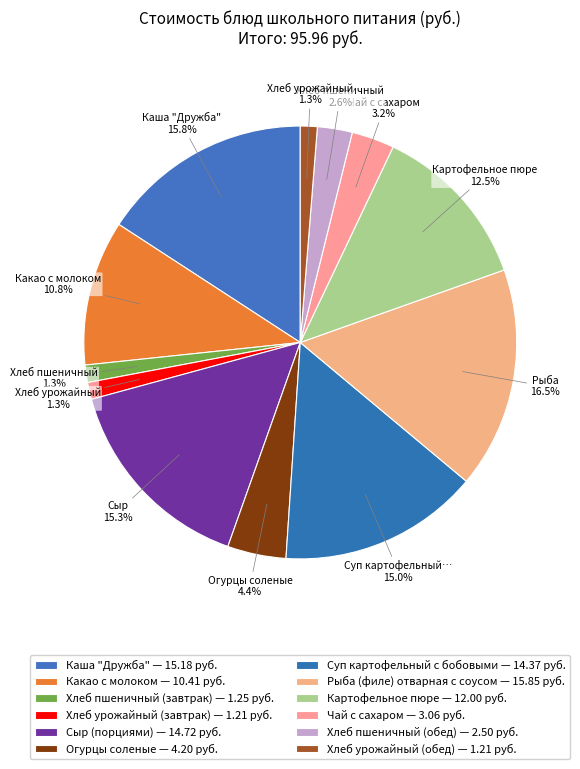

How many slices are in this pie chart?

12